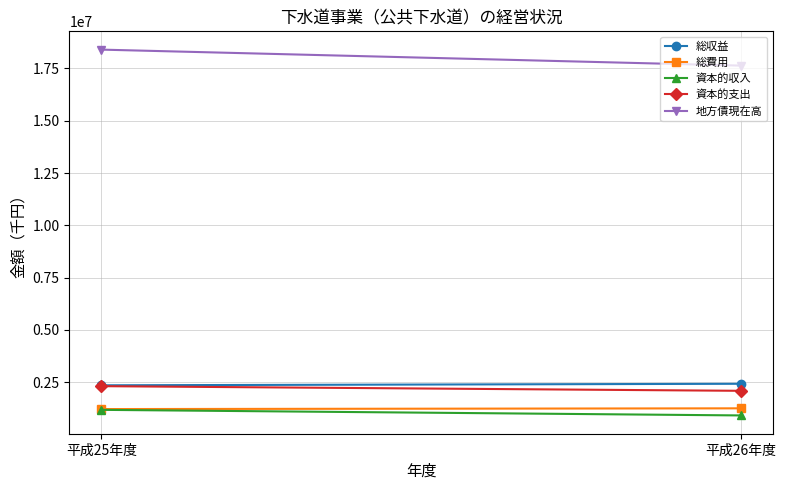

How many lines are shown in the chart?

5